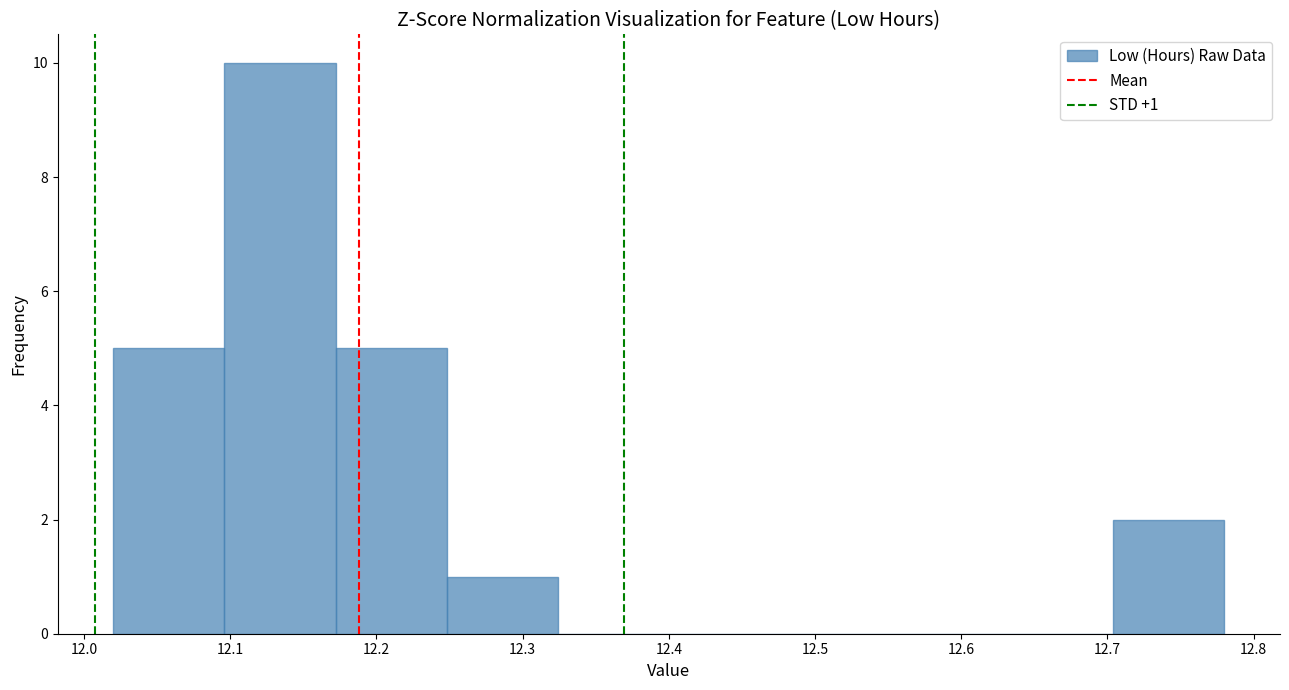

Over which range of the x-axis is the bar tallest?

12.096 to 12.172